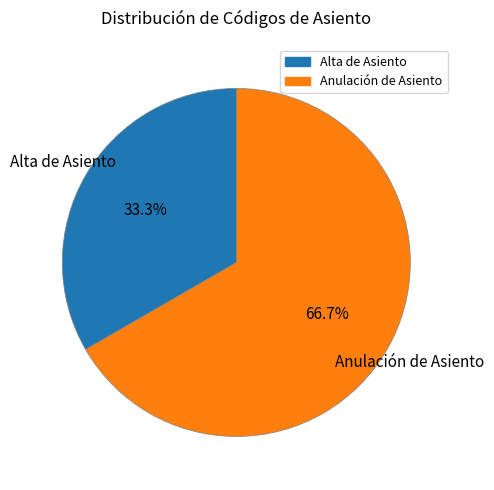

What percentage is NOT represented by Anulación de Asiento?

33.3%